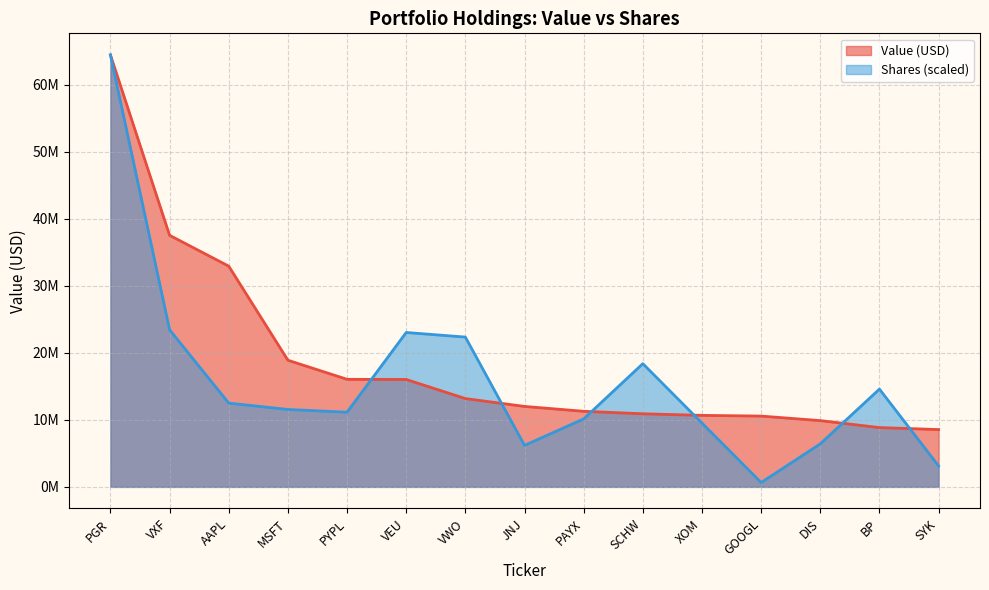

Between VEU and VWO, which series saw the biggest shift?

Value (USD)